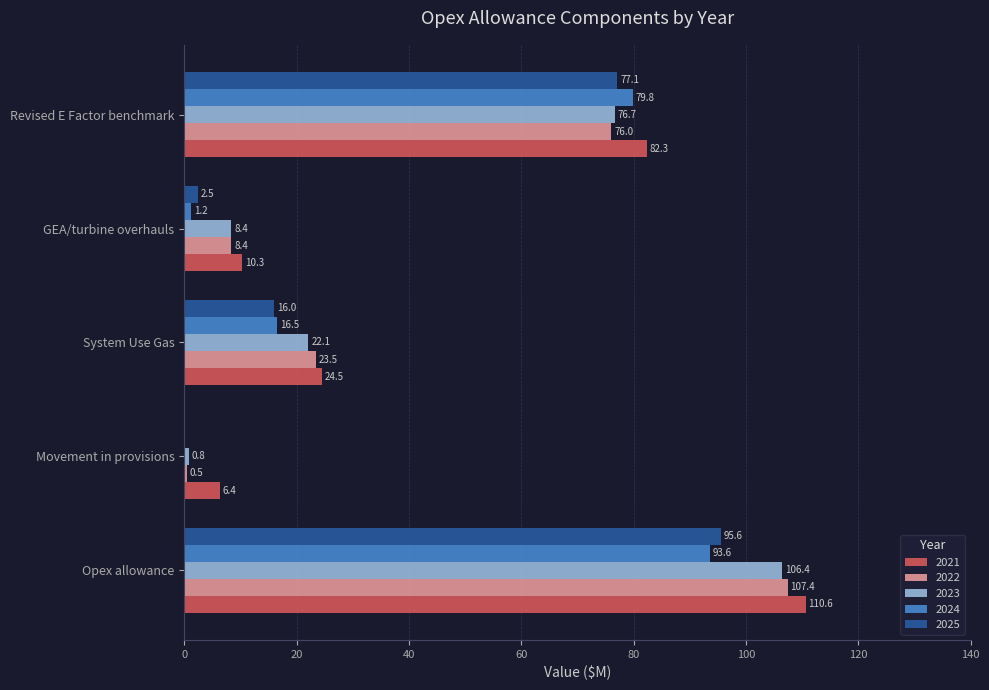

What is the greatest value displayed?

110.6